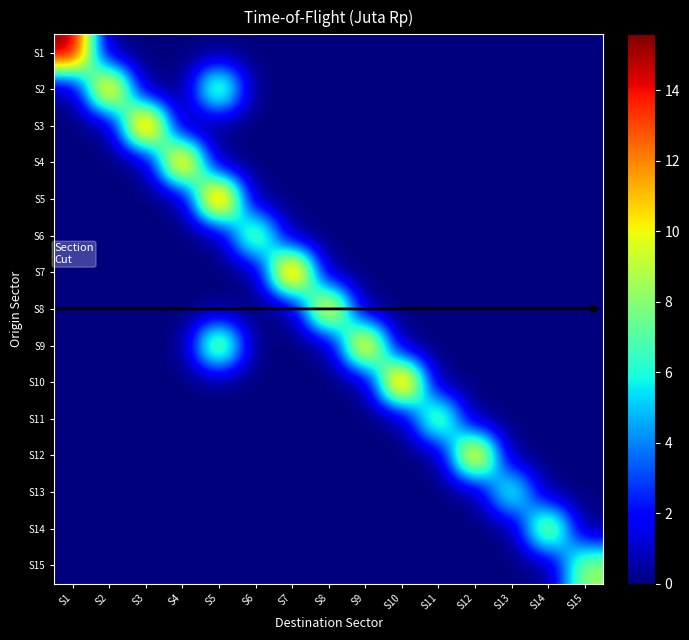

Which has a higher value, S14 or S13?

S14